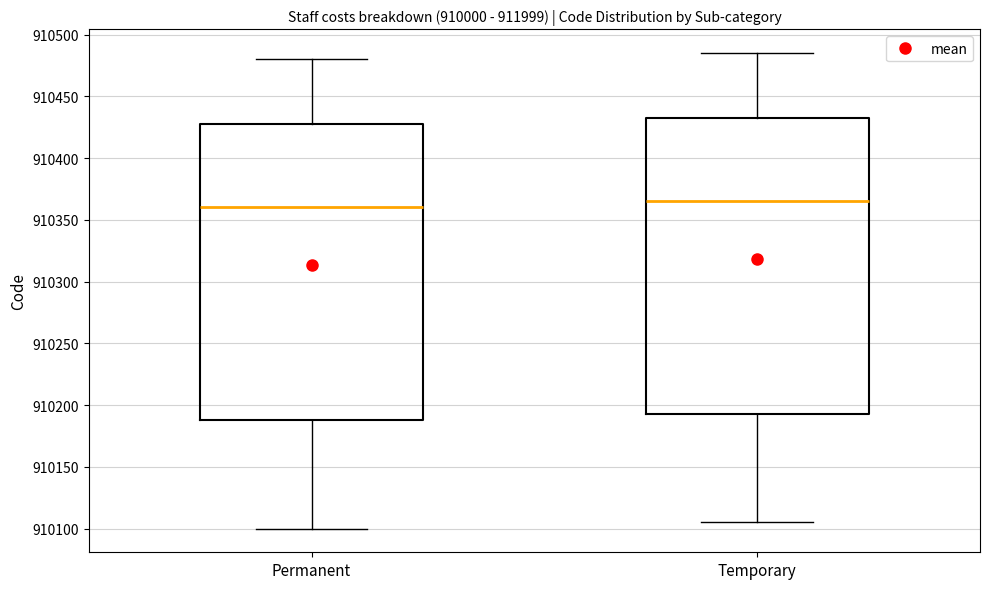

Reading left to right, transcribe this box plot: for each box, give where its median line is, the range the box spans, and where its two whiskers end, as read against the y-axis. The values are not printed on the chart, so give them approximately, as read against the axis.

Permanent: median 910360, box 910190 to 910430, whiskers 910100 to 910480
Temporary: median 910365, box 910195 to 910435, whiskers 910105 to 910485